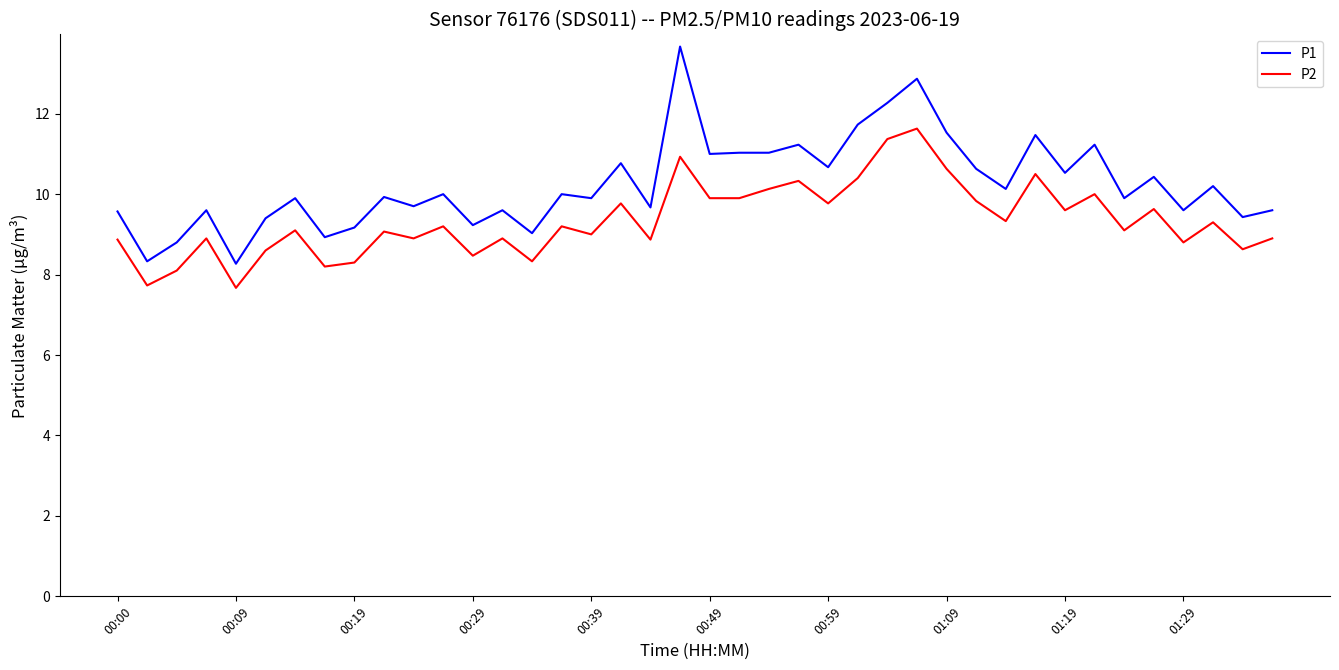

Rank the series by their maximum value, from highest to lowest.

P1, P2